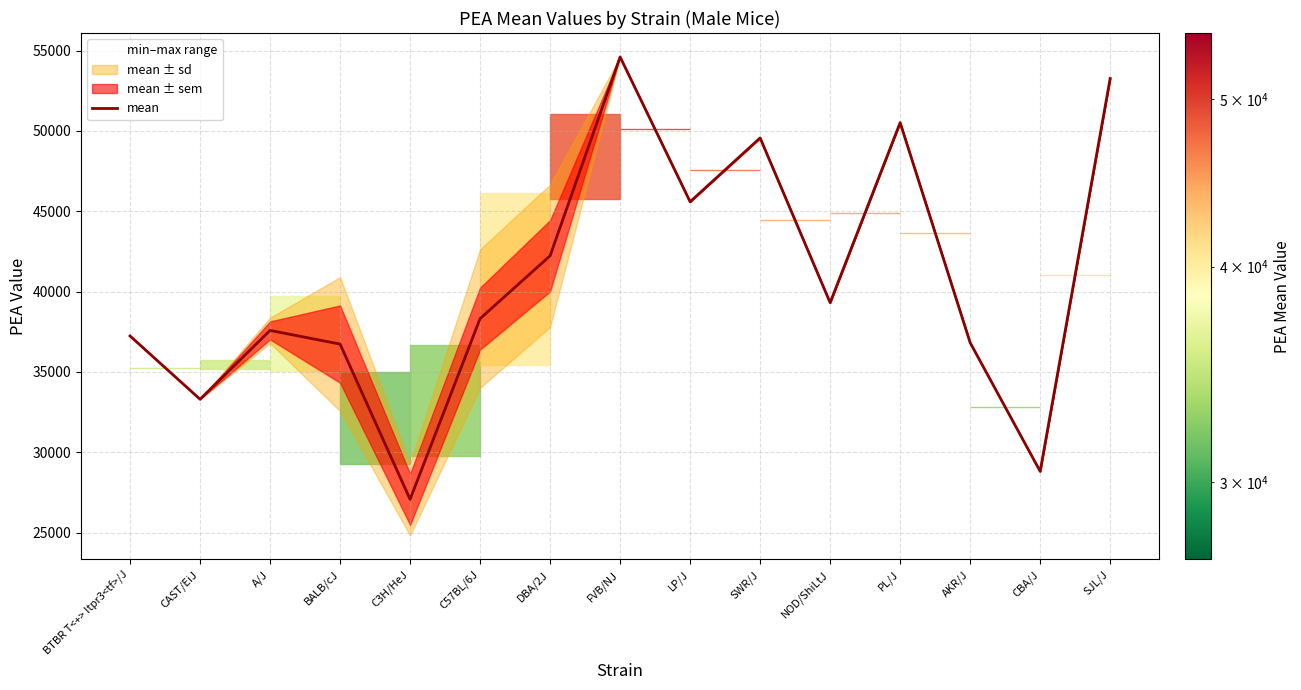

What is the difference between the values at DBA/2J and LP/J?

3362